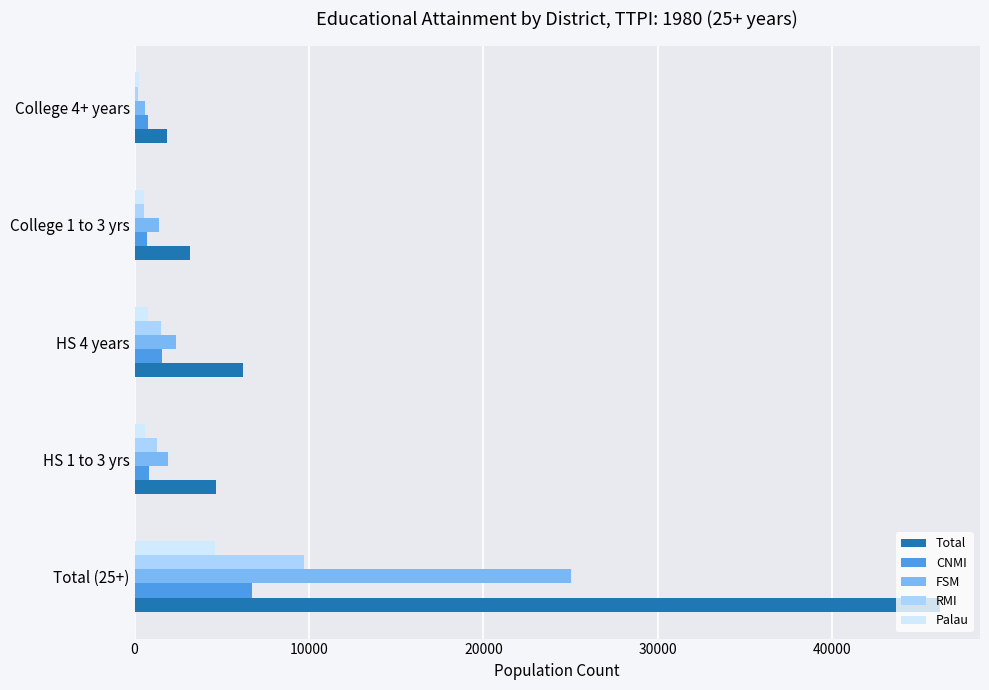

At which category is the sum across all series the highest?

Total (25+)